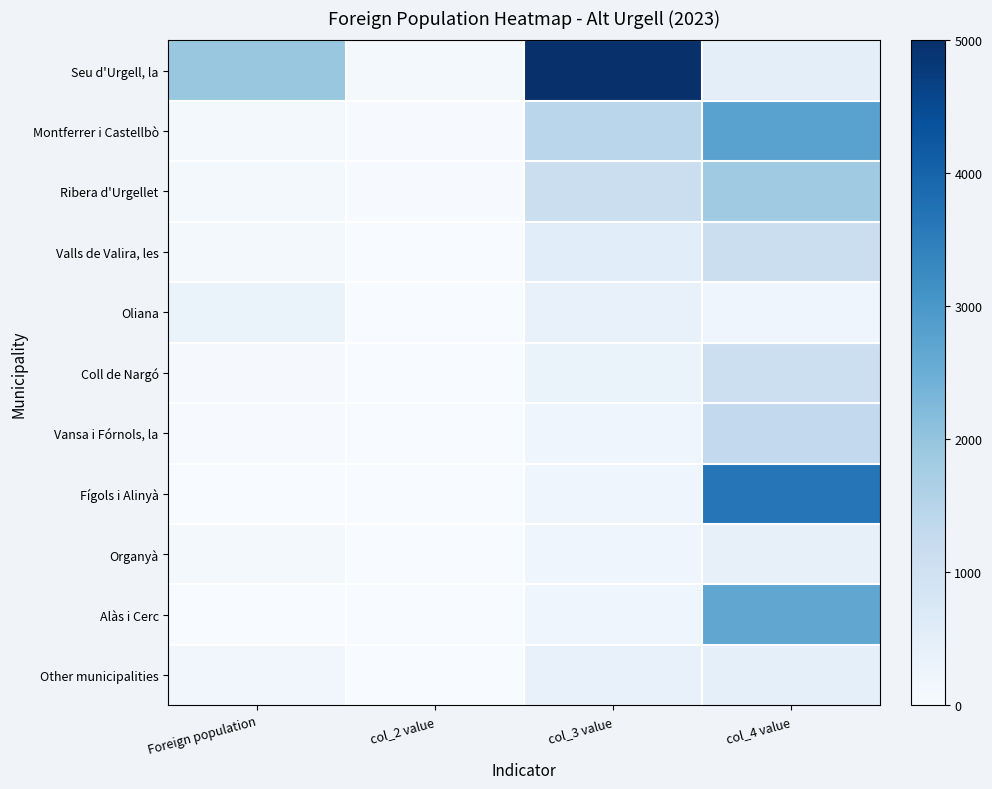

Which series changed the most between Foreign population and col_3 value?

Seu d'Urgell, la